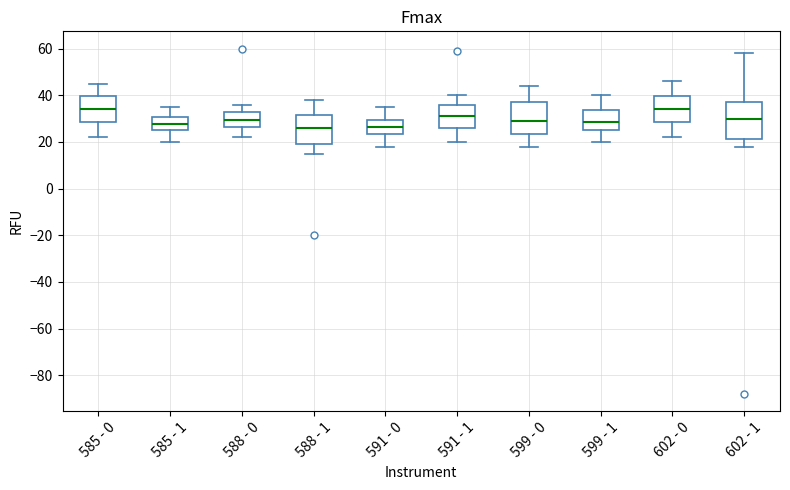

Where is the upper edge of the box for 585 - 1 on the y-axis? The values are not printed on the chart, so give them approximately, as read against the axis.

30